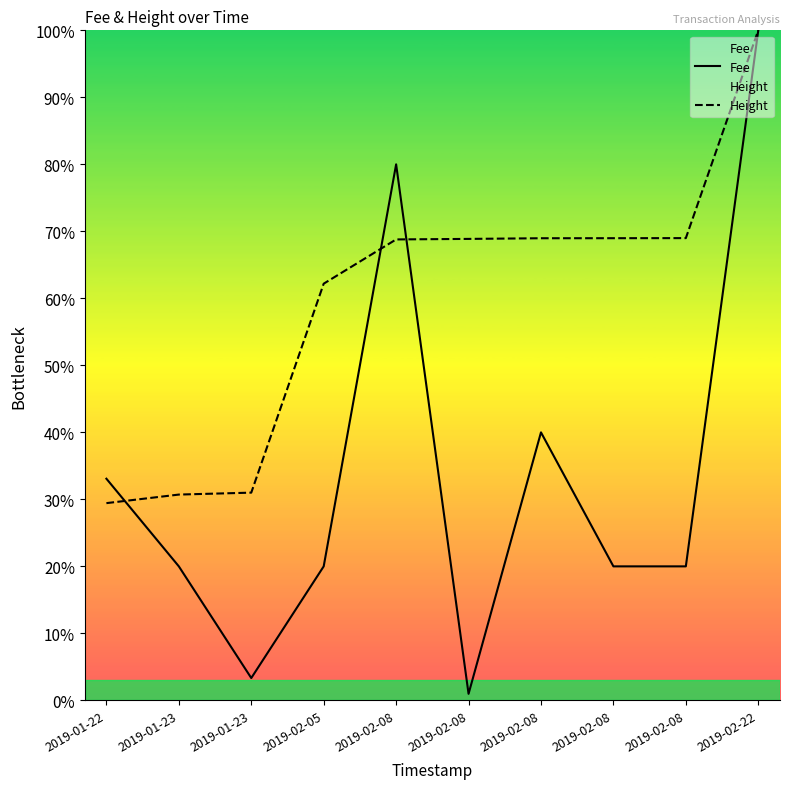

Which series has the largest range (max minus min)?

Fee